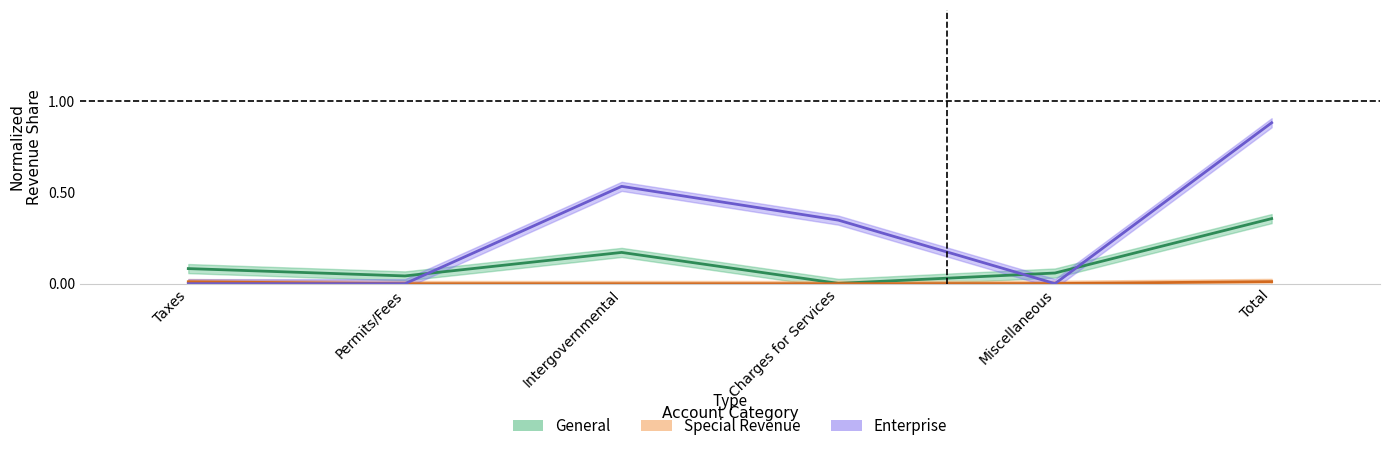

The Special Revenue series shows 0.0 at Charges for Services. True or false?

True